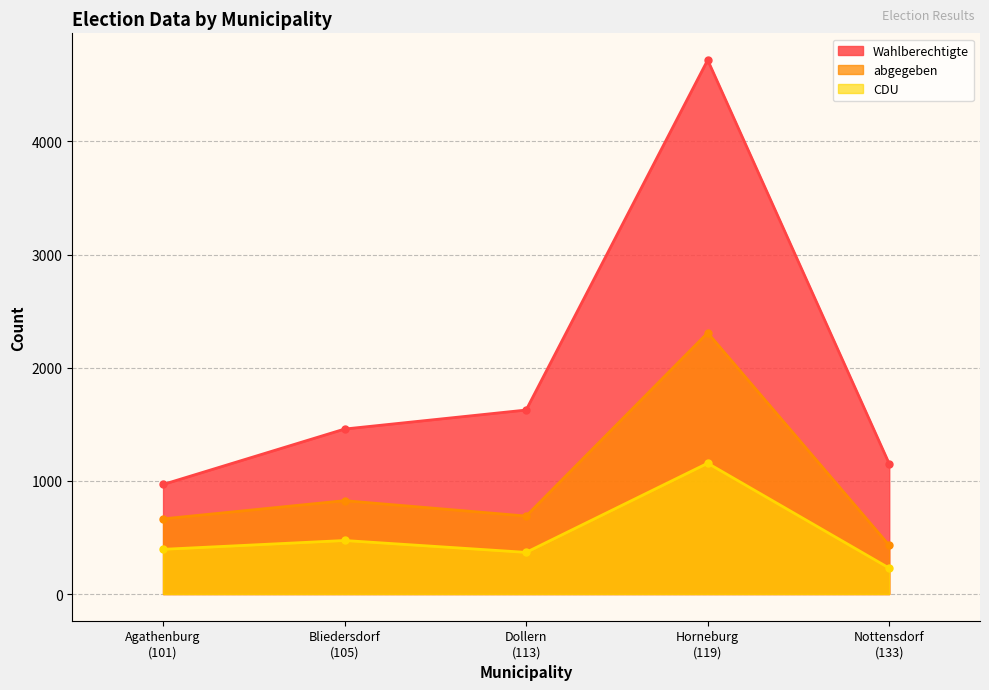

Is the value of abgegeben at Bliedersdorf
(105) greater than the value of CDU at Horneburg
(119)?

No